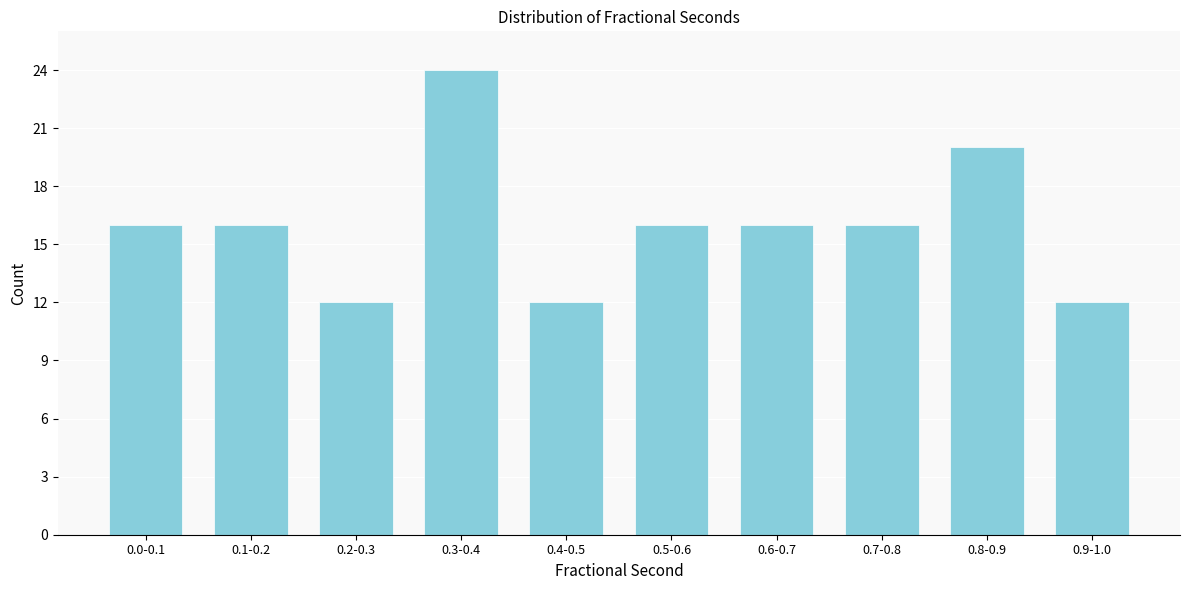

Reading left to right, transcribe all the data shown in this chart.

0.0-0.1=16	0.1-0.2=16	0.2-0.3=12	0.3-0.4=24	0.4-0.5=12	0.5-0.6=16	0.6-0.7=16	0.7-0.8=16	0.8-0.9=20	0.9-1.0=12